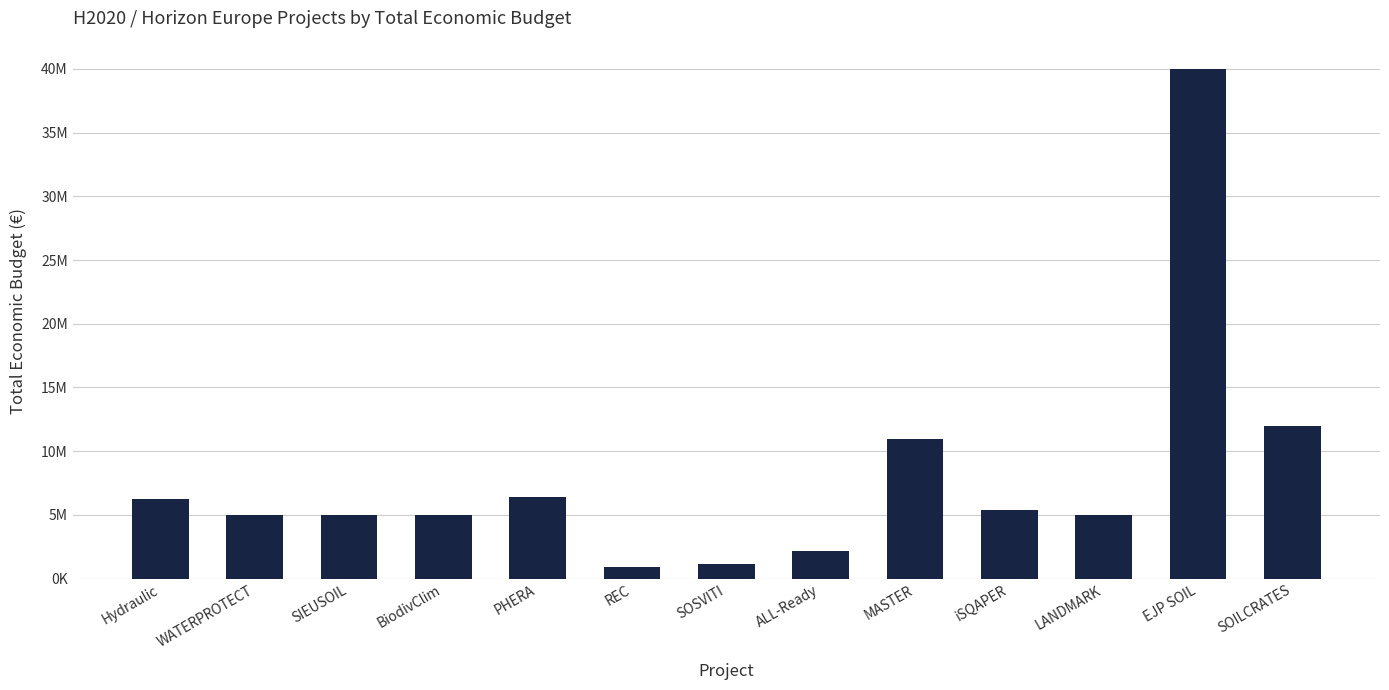

What is the difference between the values at LANDMARK and SOILCRATES?

6987653